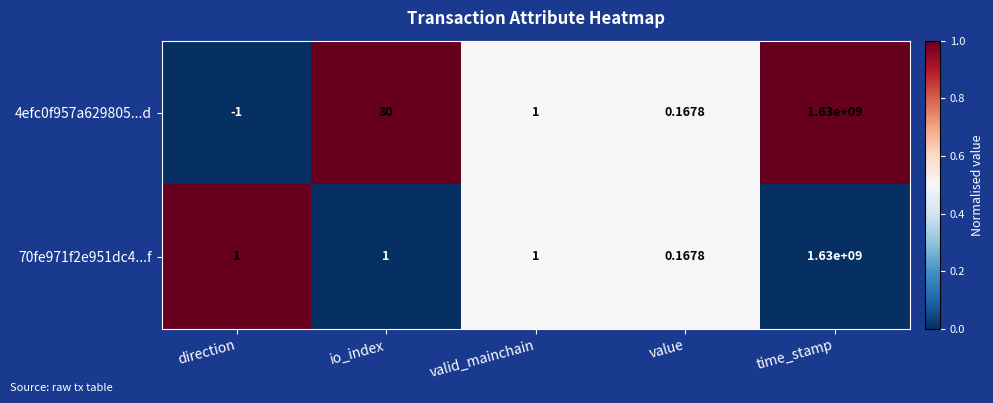

Is the value of 4efc0f957a629805...d at valid_mainchain greater than the value of 70fe971f2e951dc4...f at time_stamp?

No